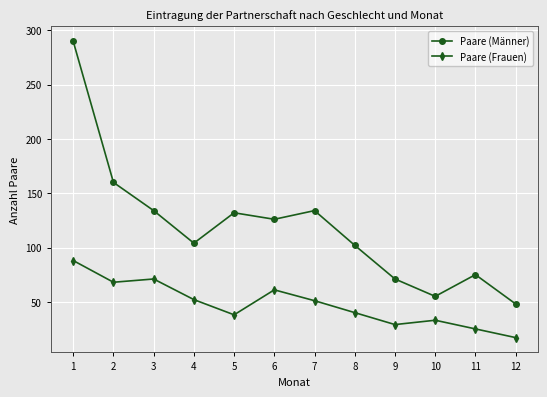

Which series has the largest total across all categories?

Paare (Männer)